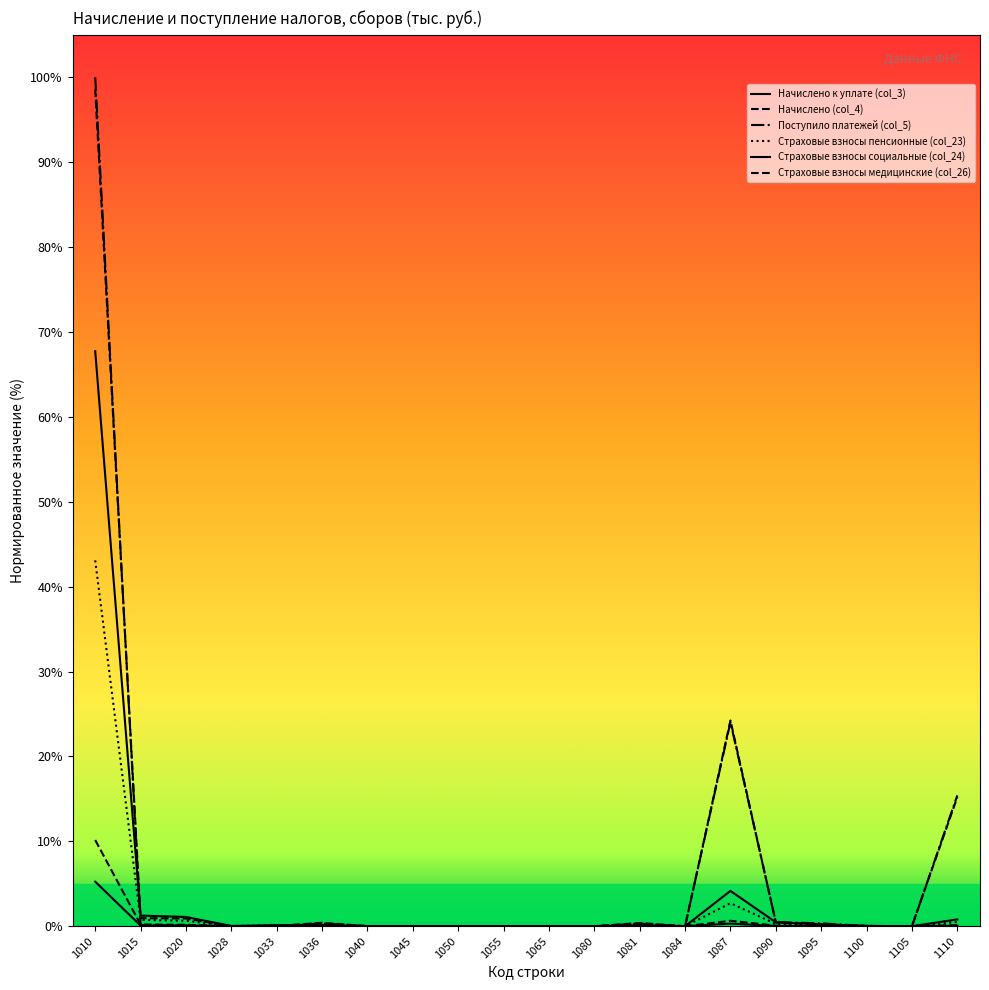

Is this an area chart (filled region under the line)?

No